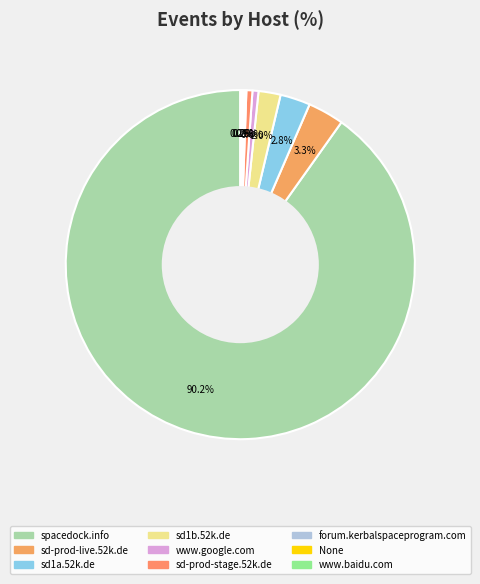

Count the number of slices in the pie.

9